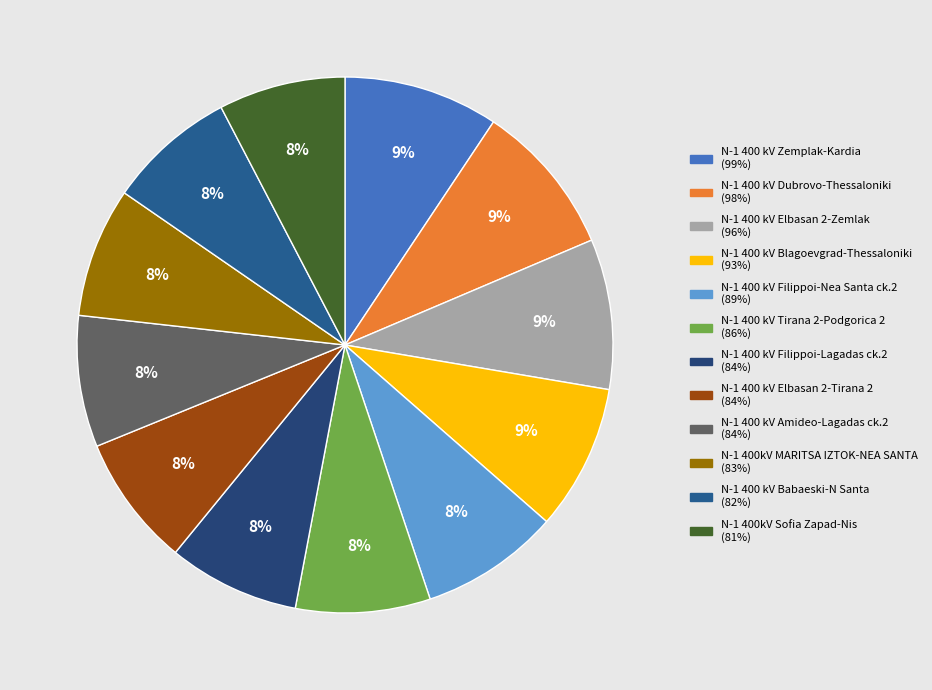

How many slices are in this pie chart?

12